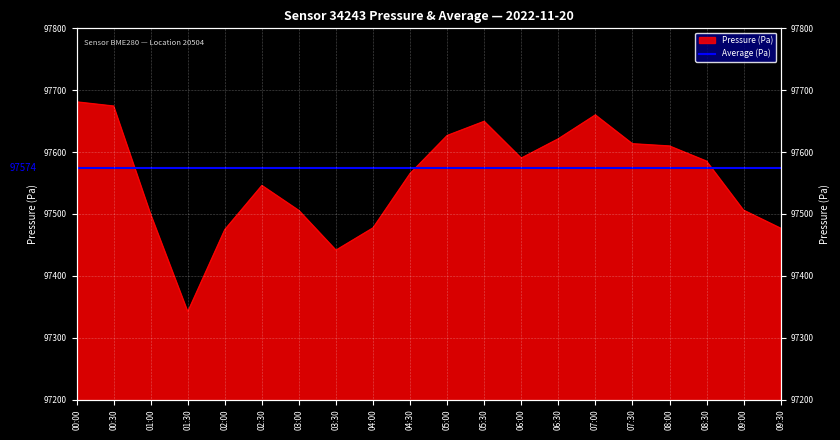

Reading left to right, what are all the values shown in this chart?

00:00=97681.1	00:30=97674.3	01:00=97499.2	01:30=97342.0	02:00=97474.7	02:30=97546.0	03:00=97505.5	03:30=97441.4	04:00=97477.4	04:30=97565.4	05:00=97626.7	05:30=97649.7	06:00=97590.2	06:30=97621.4	07:00=97660.0	07:30=97613.4	08:00=97609.8	08:30=97585.3	09:00=97506.0	09:30=97476.9